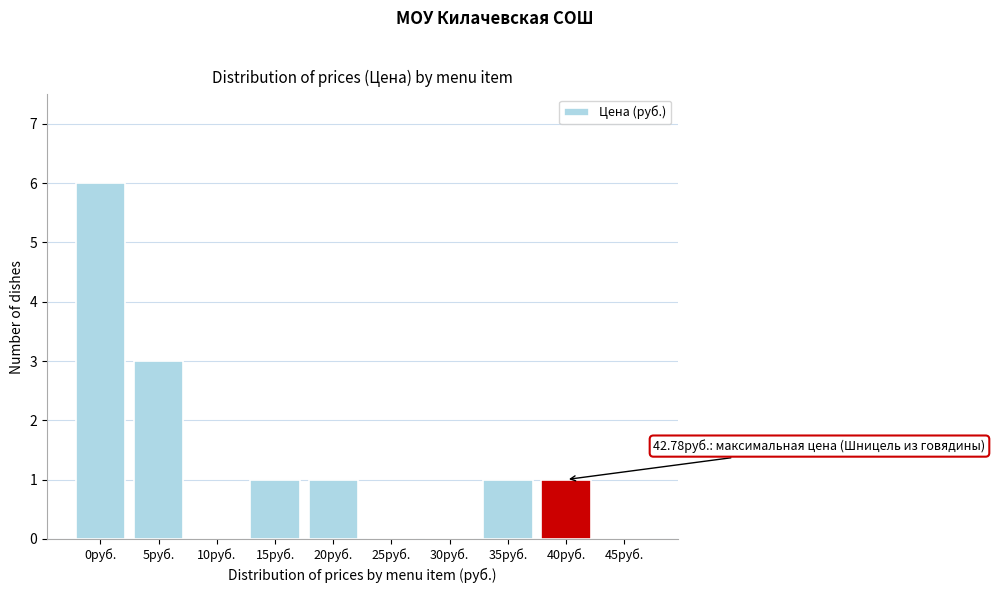

Reading right to left, list all the values displayed in this chart.

45руб.=0	40руб.=1	35руб.=1	30руб.=0	25руб.=0	20руб.=1	15руб.=1	10руб.=0	5руб.=3	0руб.=6